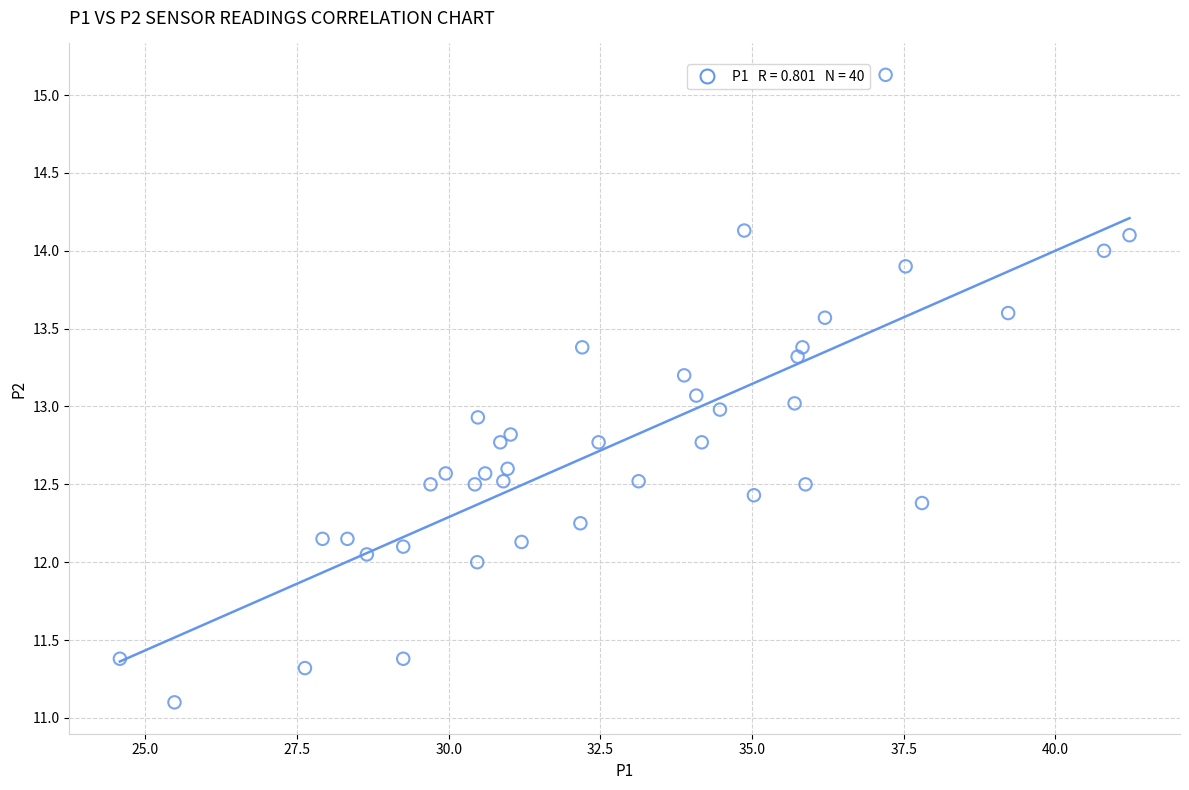

What is the range of X values (max minus min)?

16.6